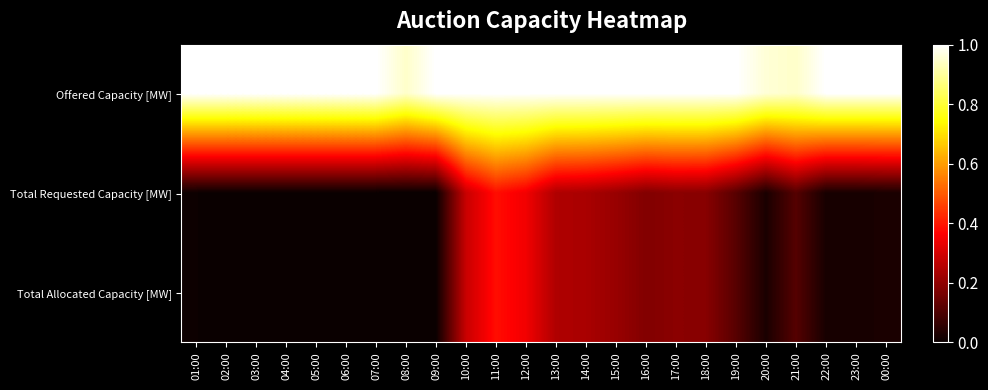

Reading left to right, what are all the values shown in this chart?

Offered Capacity [MW]: 01:00=1.0	02:00=1.0	03:00=1.0	04:00=1.0	05:00=1.0	06:00=1.0	07:00=1.0	08:00=0.9	09:00=1.0	10:00=1.0	11:00=1.0	12:00=1.0	13:00=1.0	14:00=1.0	15:00=1.0	16:00=1.0	17:00=1.0	18:00=1.0	19:00=1.0	20:00=1.0	21:00=0.9	22:00=1.0	23:00=1.0	00:00=1.0
Total Requested Capacity [MW]: 01:00=0.0	02:00=0.0	03:00=0.0	04:00=0.0	05:00=0.0	06:00=0.0	07:00=0.0	08:00=0.0	09:00=0.0	10:00=0.3	11:00=0.4	12:00=0.3	13:00=0.2	14:00=0.2	15:00=0.2	16:00=0.2	17:00=0.2	18:00=0.2	19:00=0.1	20:00=0.0	21:00=0.1	22:00=0.0	23:00=0.0	00:00=0.0
Total Allocated Capacity [MW]: 01:00=0.0	02:00=0.0	03:00=0.0	04:00=0.0	05:00=0.0	06:00=0.0	07:00=0.0	08:00=0.0	09:00=0.0	10:00=0.3	11:00=0.4	12:00=0.3	13:00=0.2	14:00=0.2	15:00=0.2	16:00=0.2	17:00=0.2	18:00=0.2	19:00=0.1	20:00=0.0	21:00=0.1	22:00=0.0	23:00=0.0	00:00=0.0